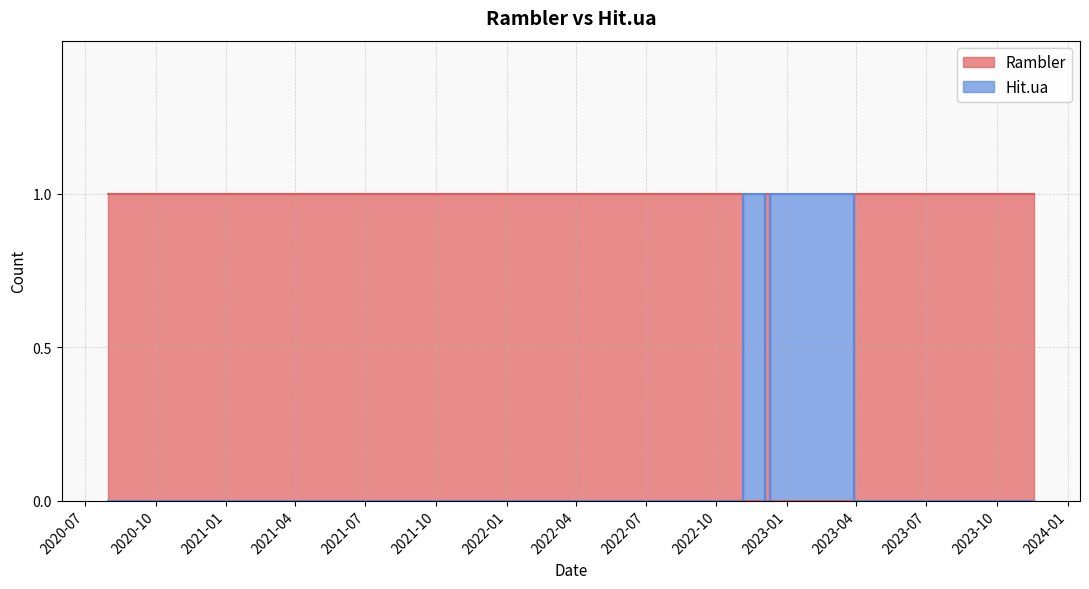

The Hit.ua series shows 0 at 2023-07-17. True or false?

True